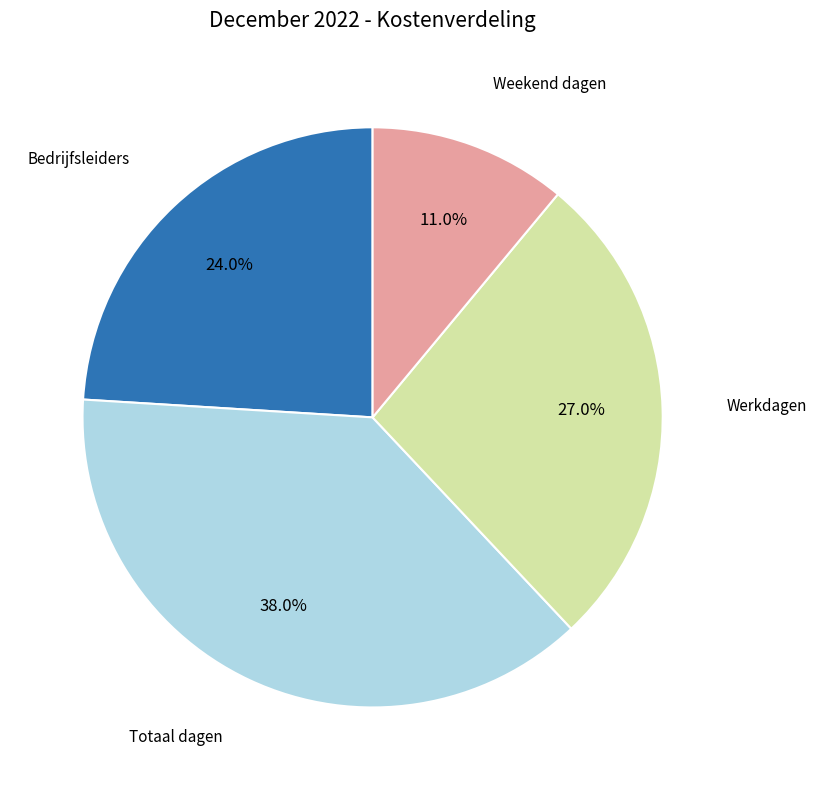

Does any single category account for the majority?

No